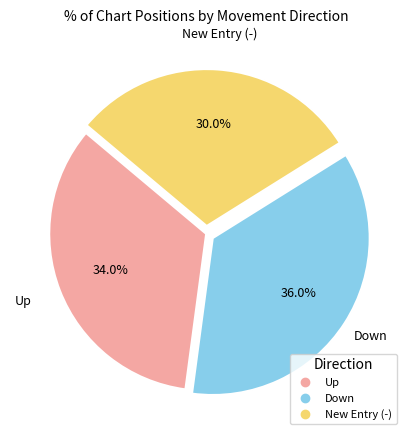

Does any single category account for the majority?

No